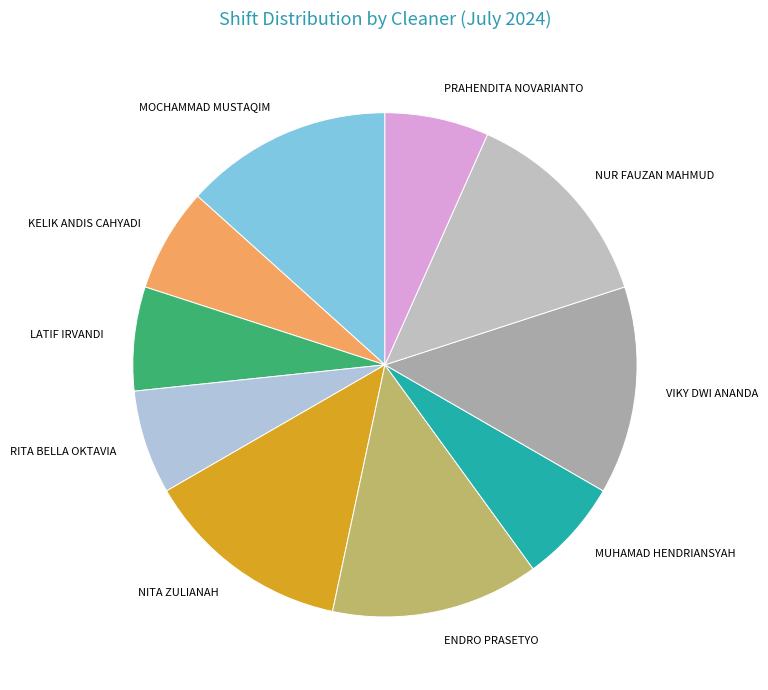

Approximately how many times larger is the value at VIKY DWI ANANDA compared to NITA ZULIANAH?

1.0